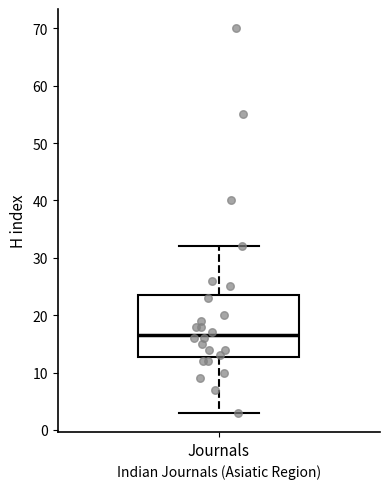

Where is the lower edge of the box for Journals on the y-axis? The values are not printed on the chart, so give them approximately, as read against the axis.

13